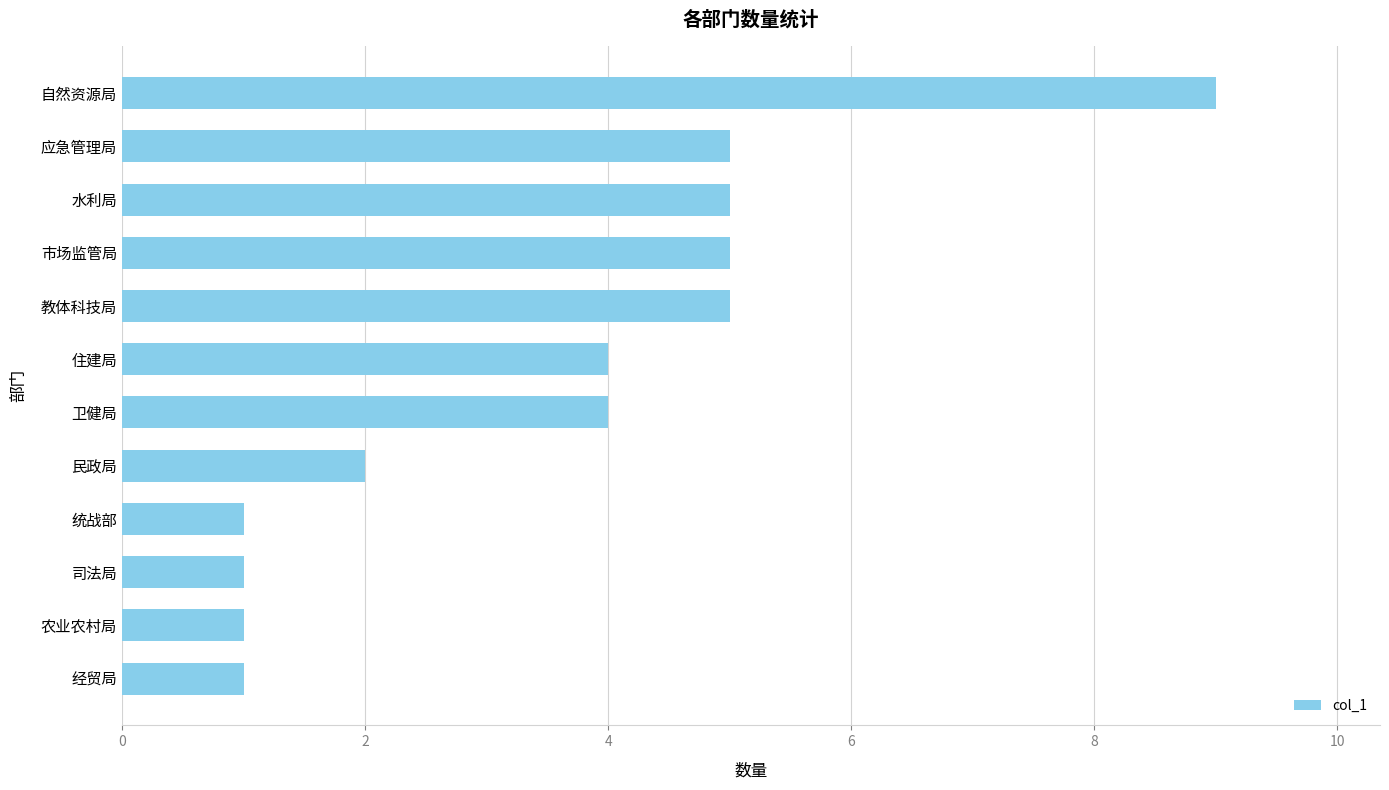

What is the change in value from 经贸局 to 民政局?

+1